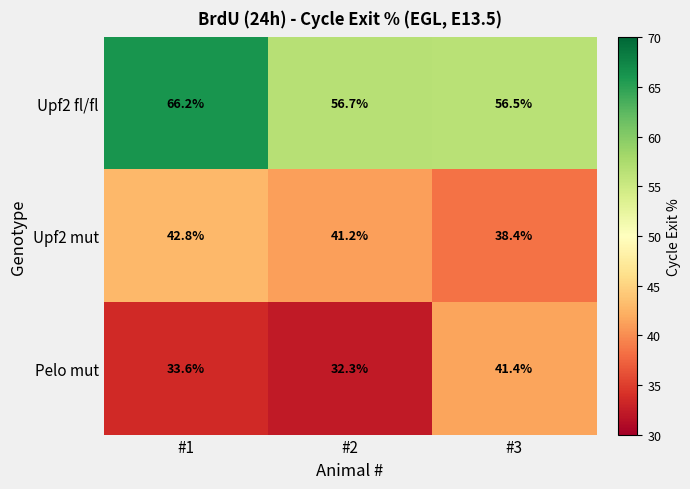

Is it true that Upf2 mut equals 41.2 at #2?

True